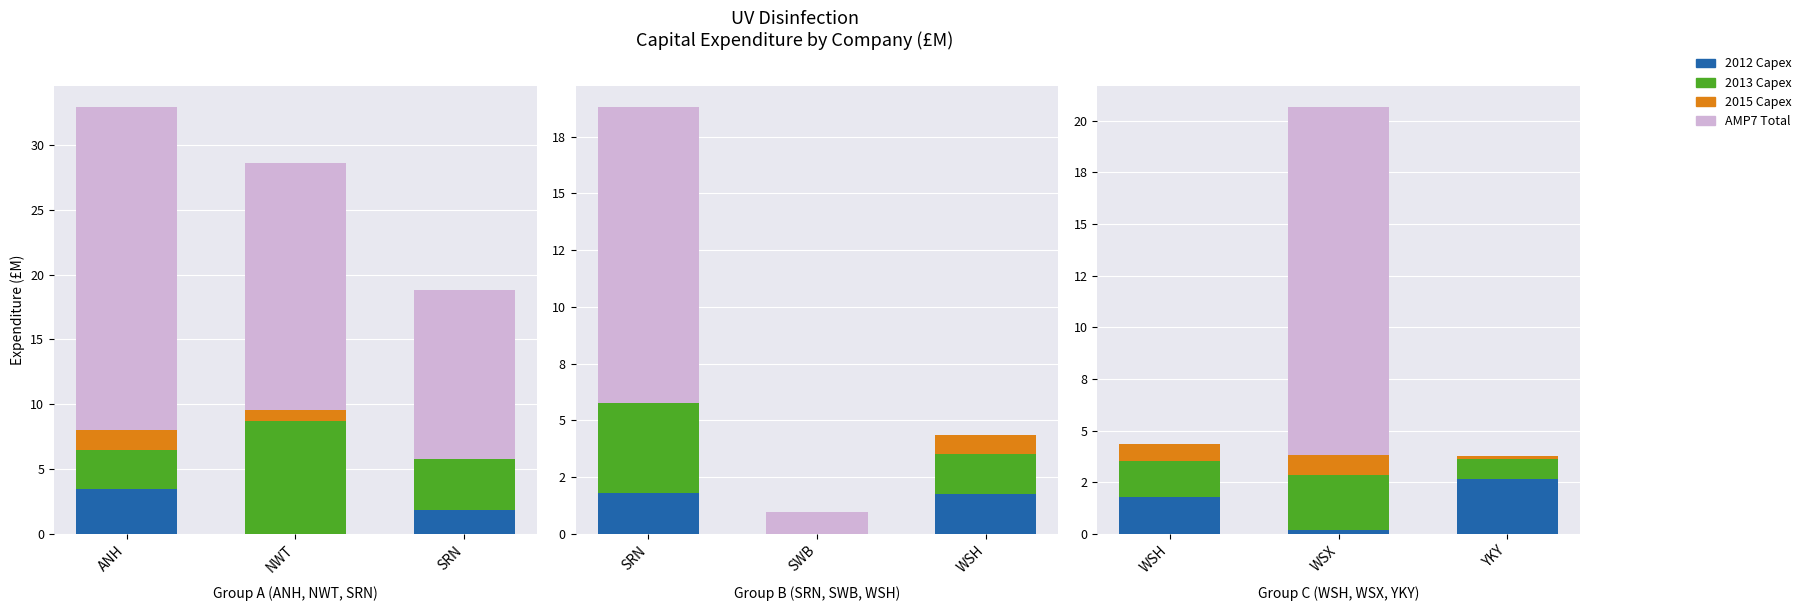

What are all the series names shown in the legend?

2012 Capex, 2013 Capex, 2015 Capex, AMP7 Total